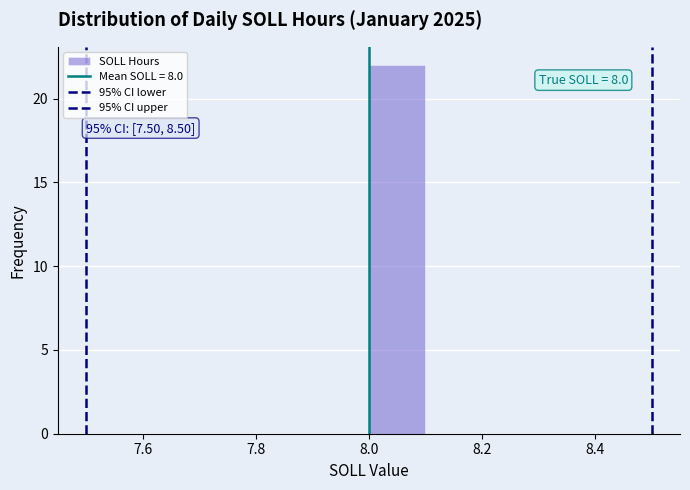

Which range on the x-axis has the tallest bar?

8.0 to 8.1